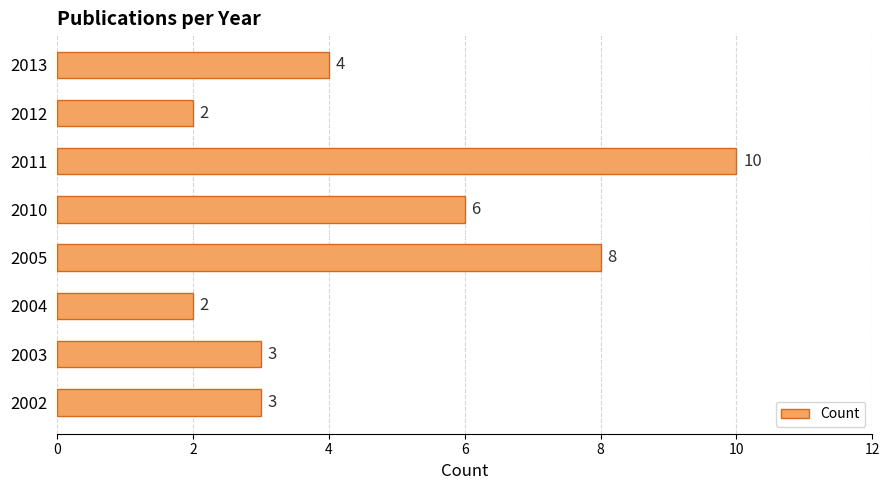

At which label is the value closest to 6?

2010